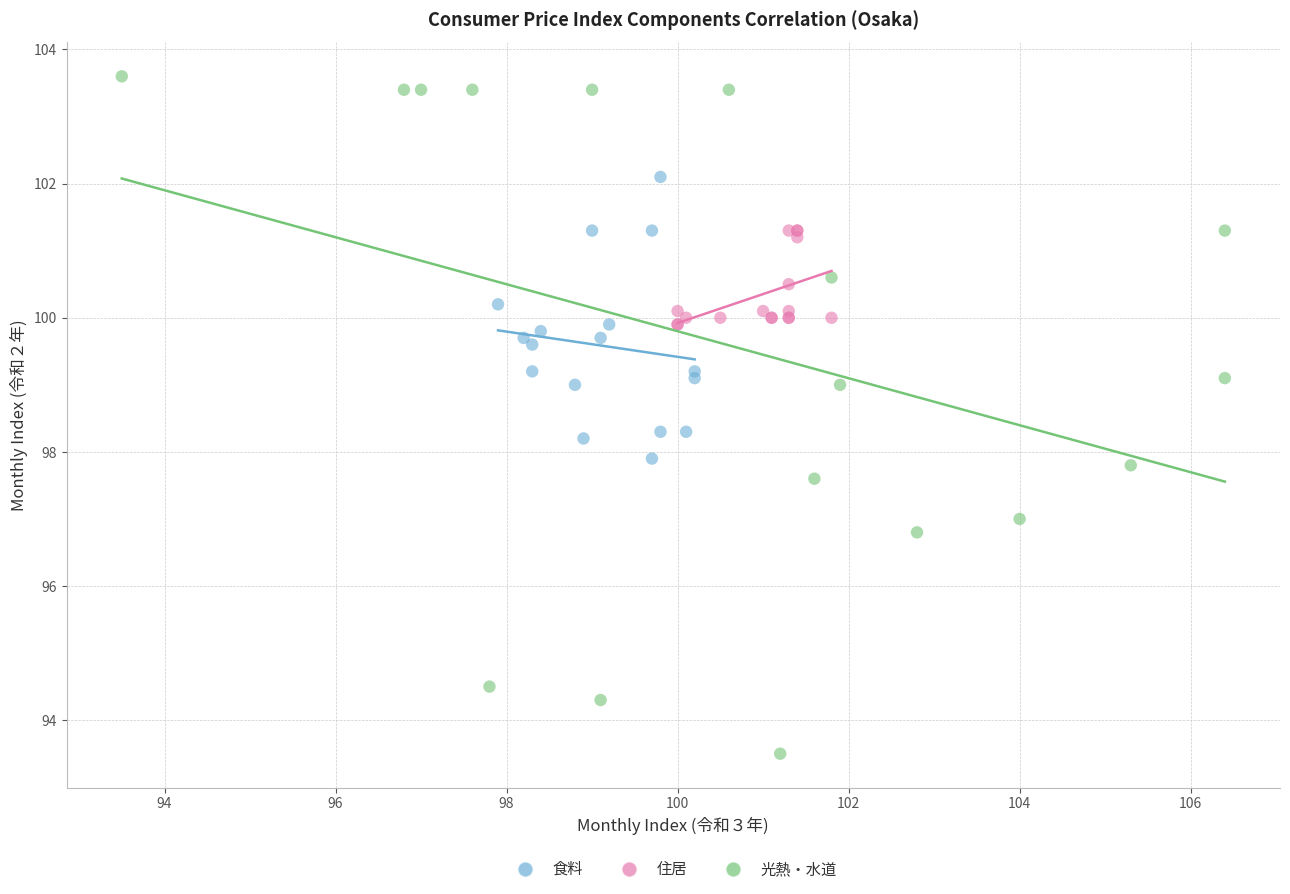

Which series has the widest spread of Y values?

光熱・水道